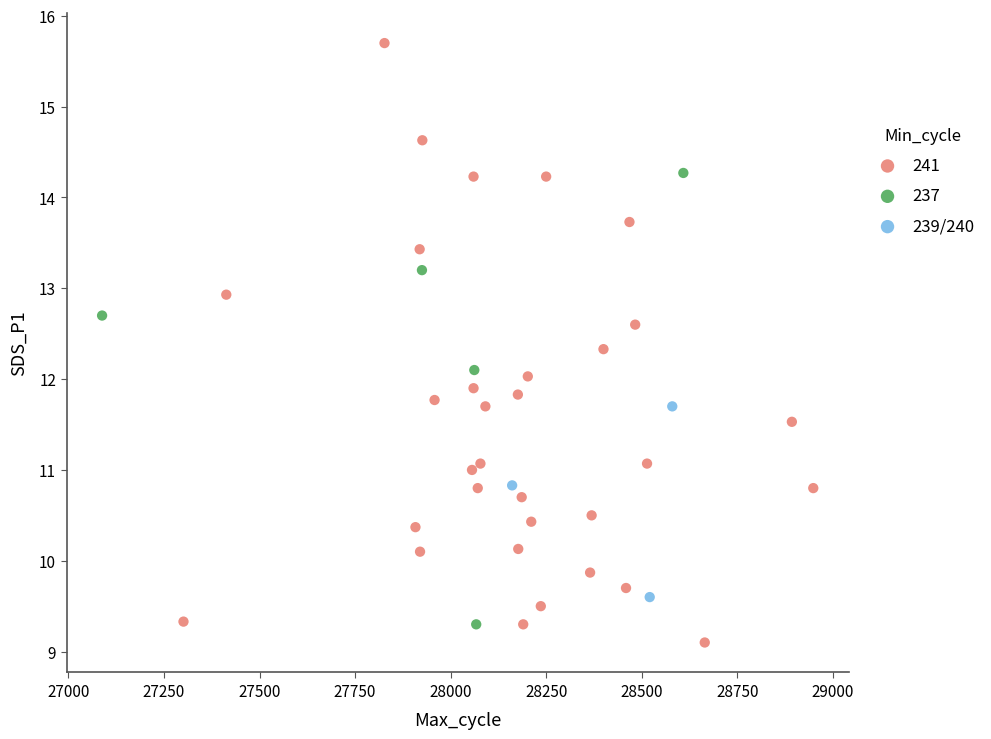

Which series contains the highest Y value?

241